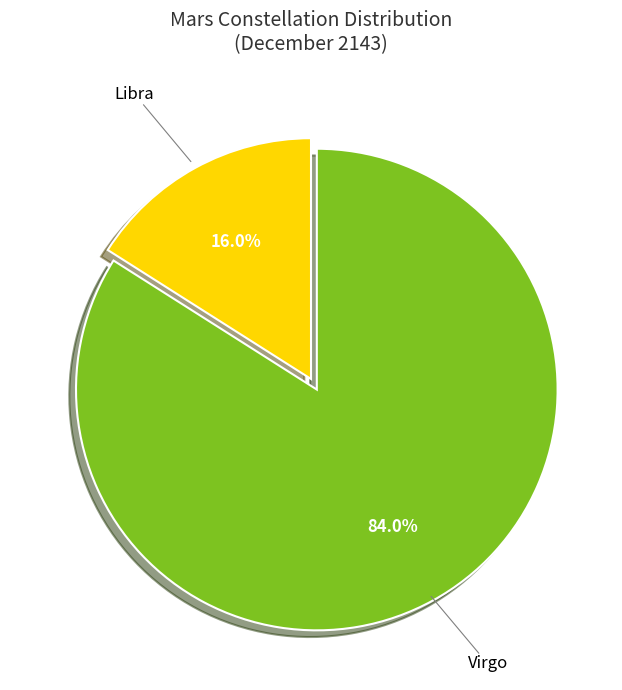

How many segments does this pie chart have?

2